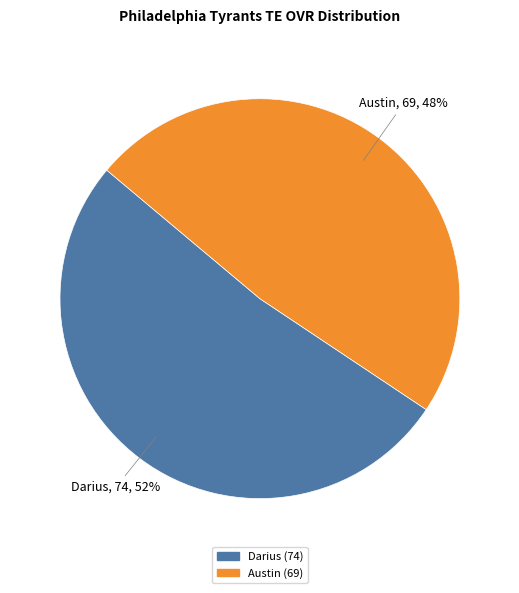

Between Darius and Austin, which is larger?

Darius